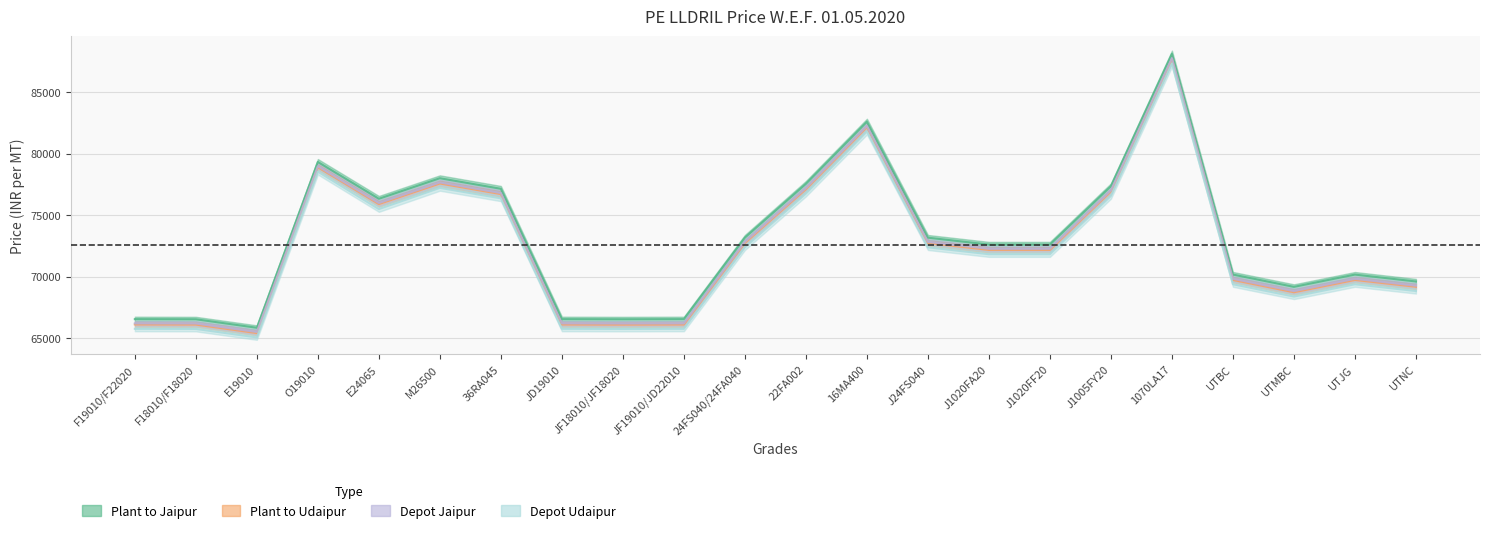

How many lines are shown in the chart?

4